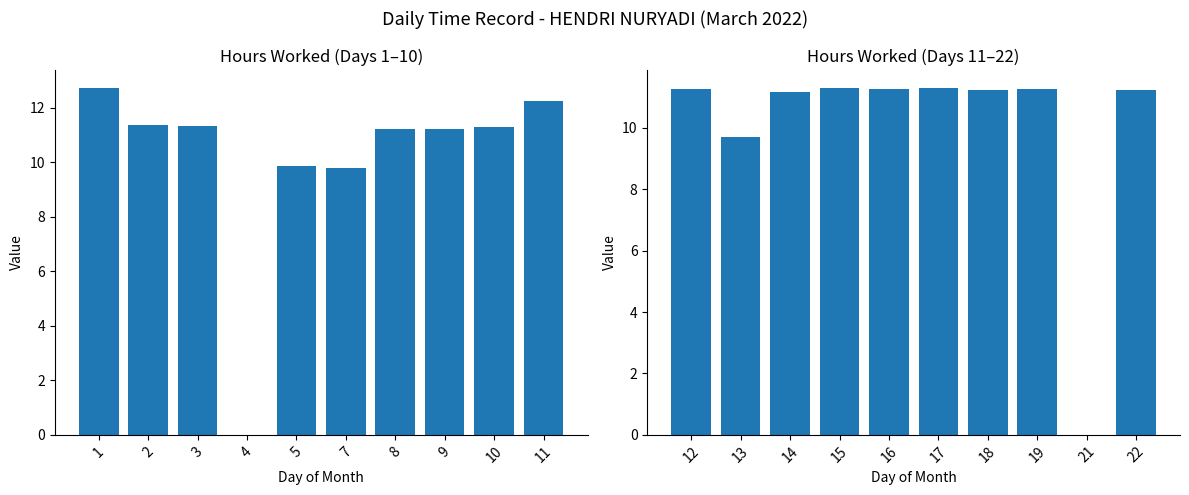

Is it true that Low (Hours Worked) - Days 1-10 equals 11.2 at 8?

True